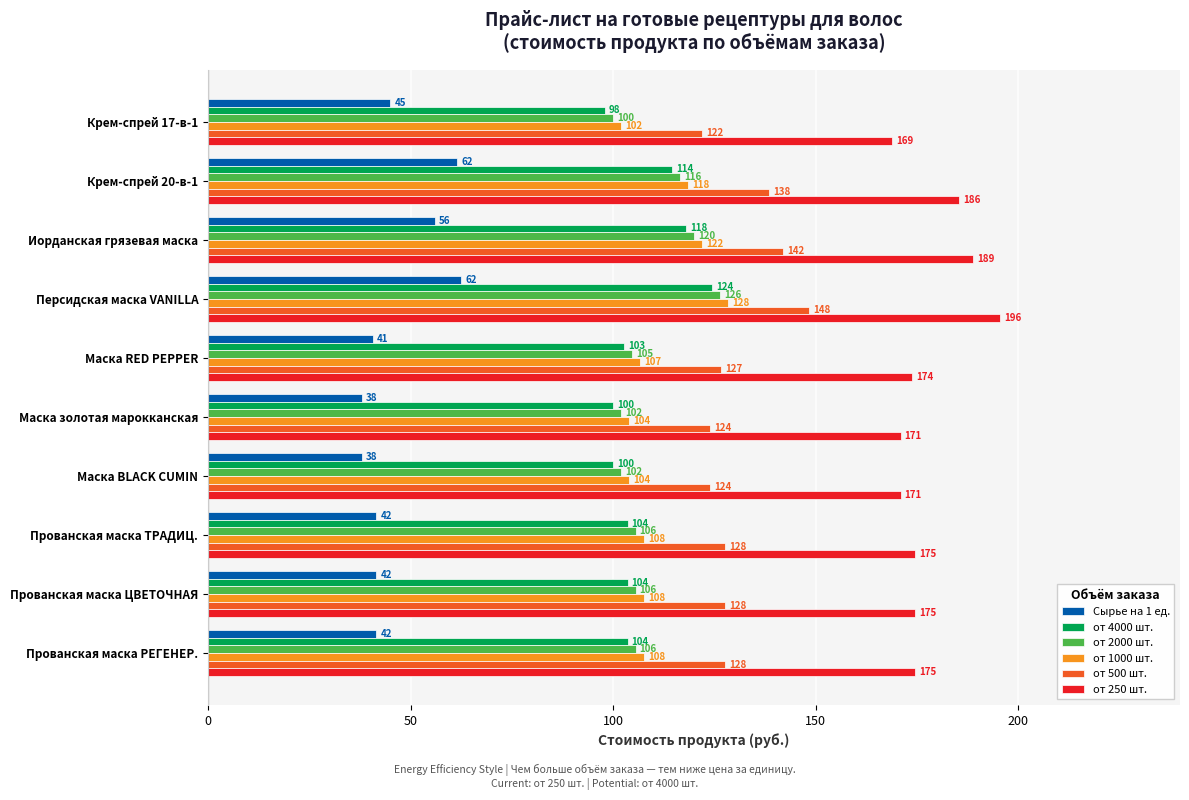

At how many categories does at least one series exceed 98?

10